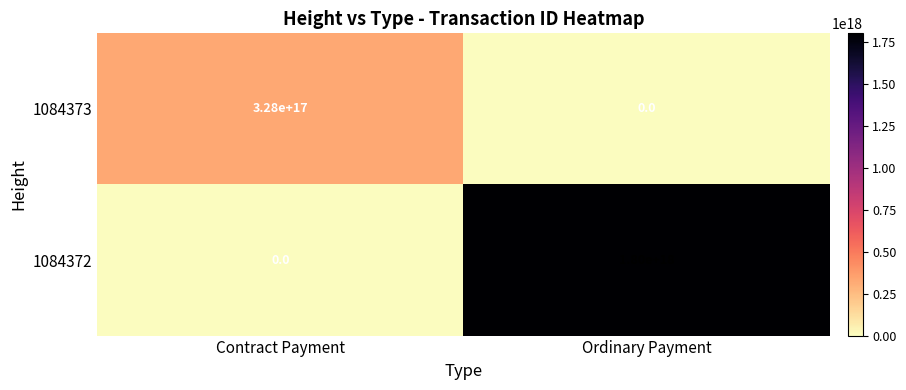

Which label corresponds to the largest value in the chart?

Ordinary Payment